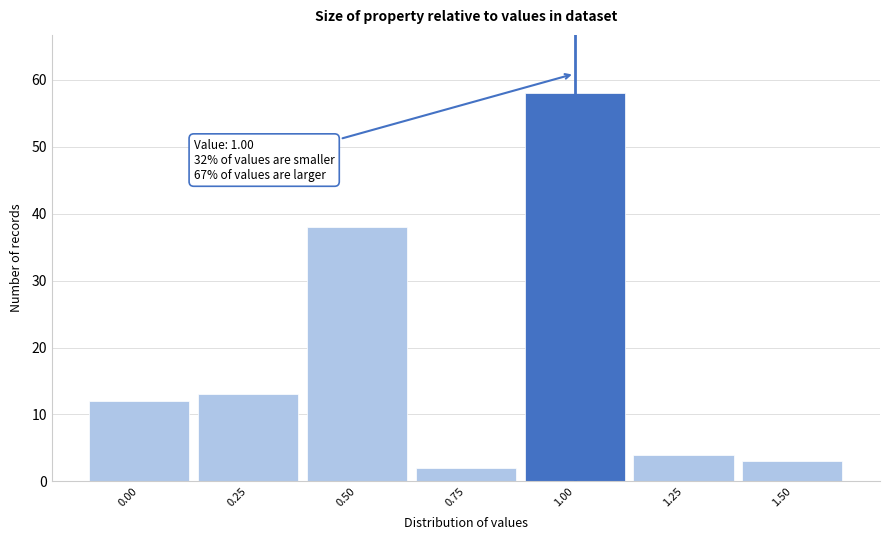

Over which range of the x-axis is the bar tallest?

0.875 to 1.125